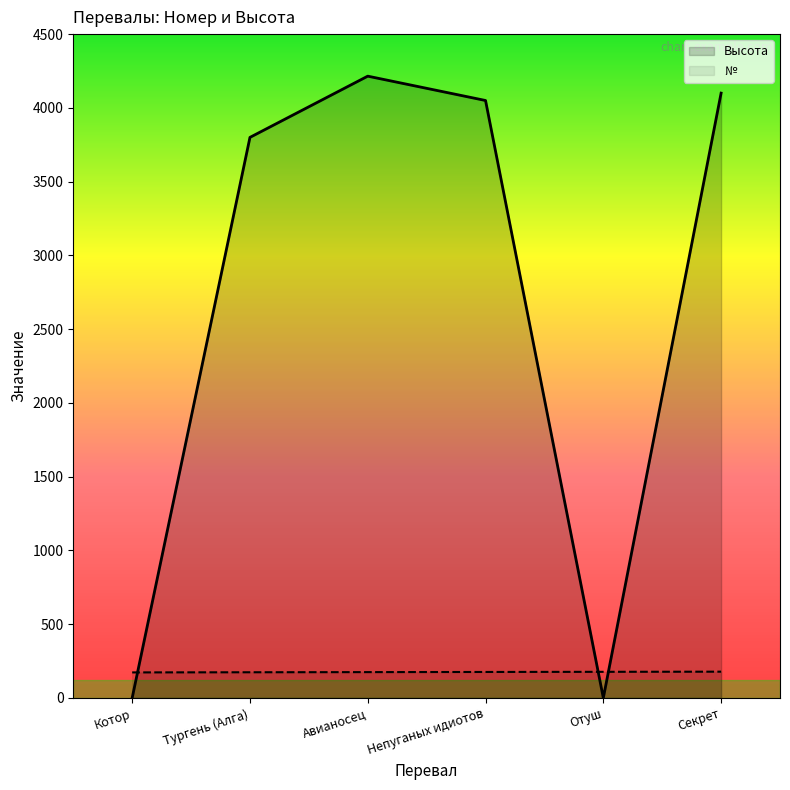

Between Тургень (Алга) and Отуш, which is larger?

Тургень (Алга)